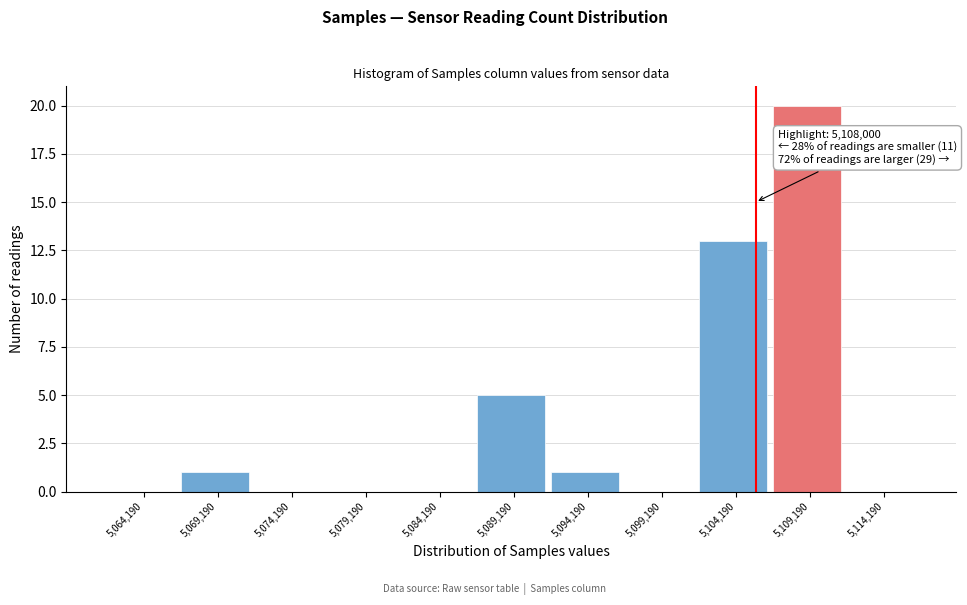

Reading left to right, list all the values displayed in this chart.

5,064,190=0	5,069,190=1	5,074,190=0	5,079,190=0	5,084,190=0	5,089,190=5	5,094,190=1	5,099,190=0	5,104,190=13	5,109,190=20	5,114,190=0